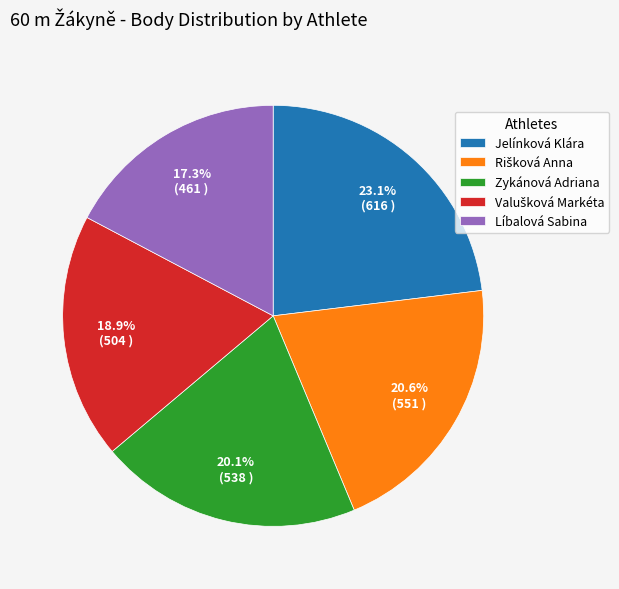

Is the sum of Zykánová Adriana and Jelínková Klára greater than half?

No